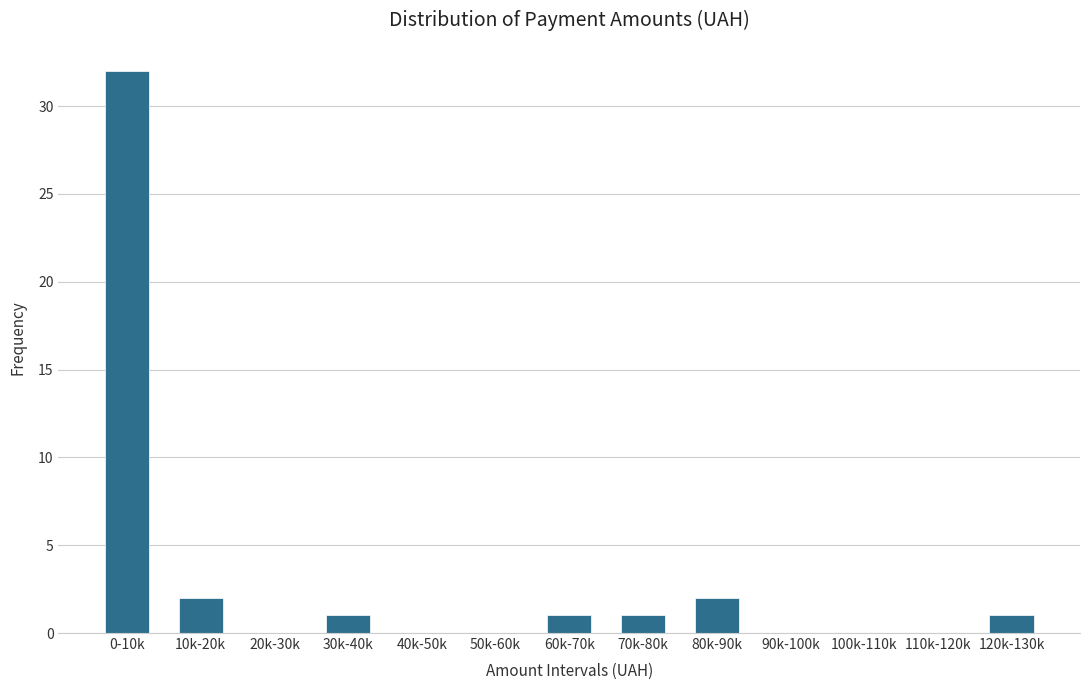

Reading left to right, extract all data points from this chart.

0-10k=32	10k-20k=2	20k-30k=0	30k-40k=1	40k-50k=0	50k-60k=0	60k-70k=1	70k-80k=1	80k-90k=2	90k-100k=0	100k-110k=0	110k-120k=0	120k-130k=1